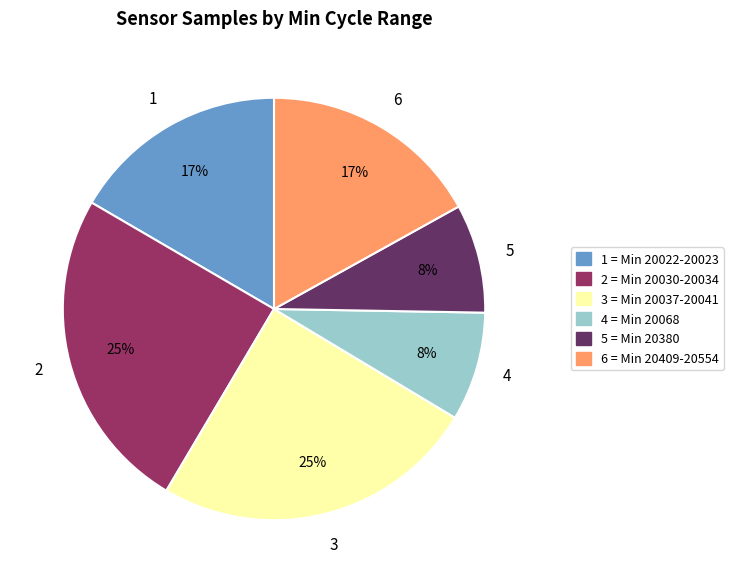

To the nearest percent, what is the difference between the largest and smallest slice percentages?

17%